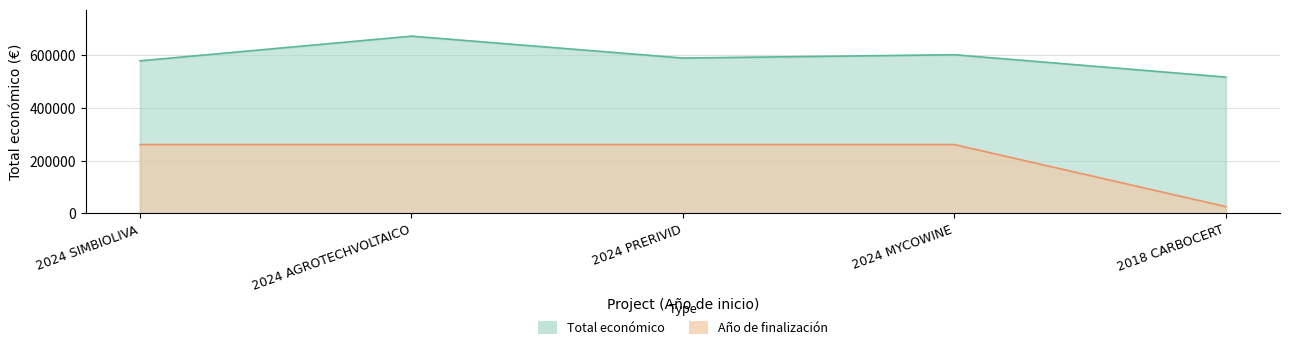

Reading left to right, transcribe all the data shown in this chart.

Total económico: 2024 SIMBIOLIVA=579152.0	2024 AGROTECHVOLTAICO=672807.0	2024 PRERIVID=589731.0	2024 MYCOWINE=602295.4	2018 CARBOCERT=517432.0
Año de finalización: 2024 SIMBIOLIVA=261354.0	2024 AGROTECHVOLTAICO=261354.0	2024 PRERIVID=261354.0	2024 MYCOWINE=261354.0	2018 CARBOCERT=25871.6